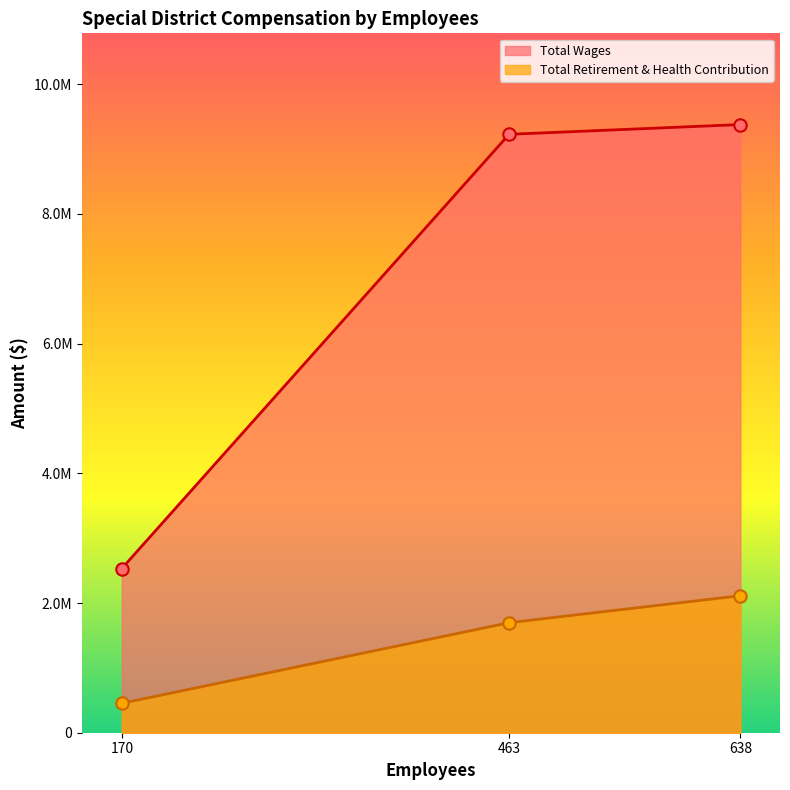

What are all the series names shown in the legend?

Total Wages, Total Retirement & Health Contribution